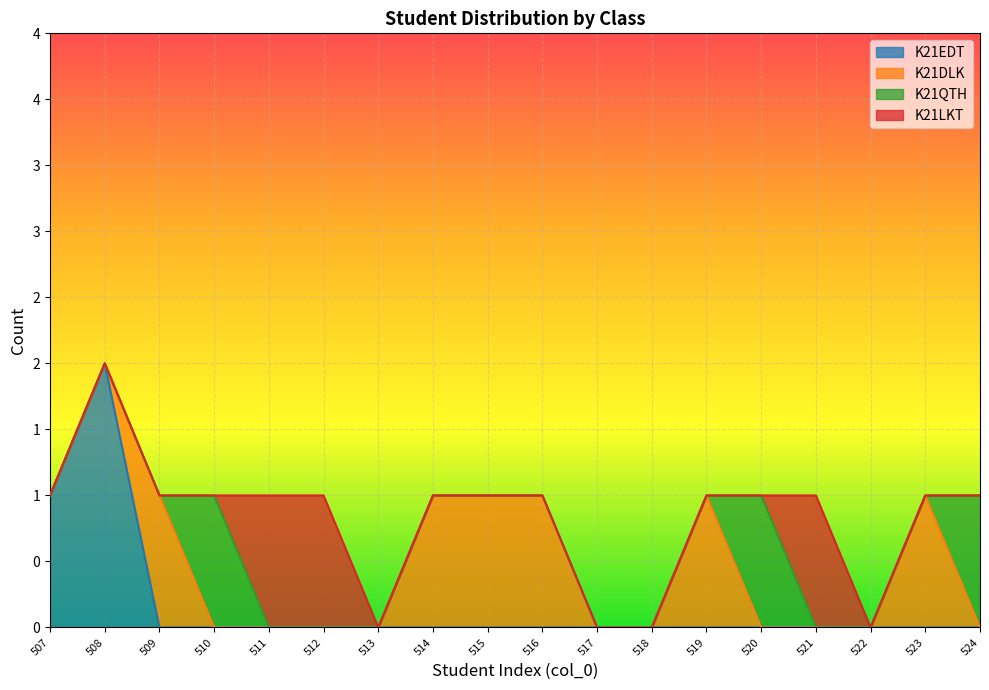

List the series in order of their peak value, lowest first.

K21DLK, K21QTH, K21LKT, K21EDT